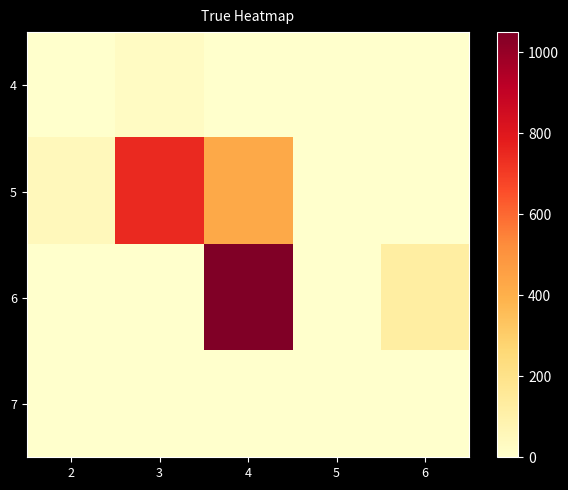

How many distinct data groups are displayed?

4